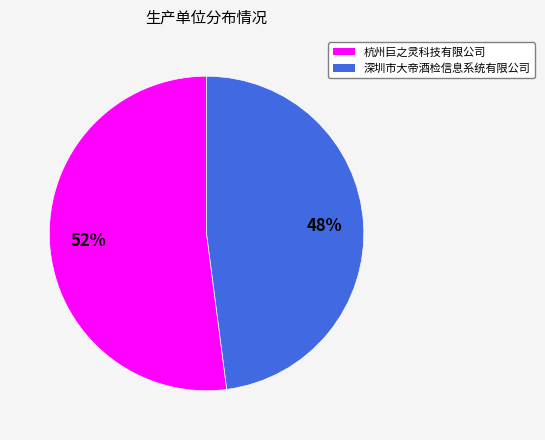

The 杭州巨之灵科技有限公司 slice represents 52% of the pie. True or false?

True